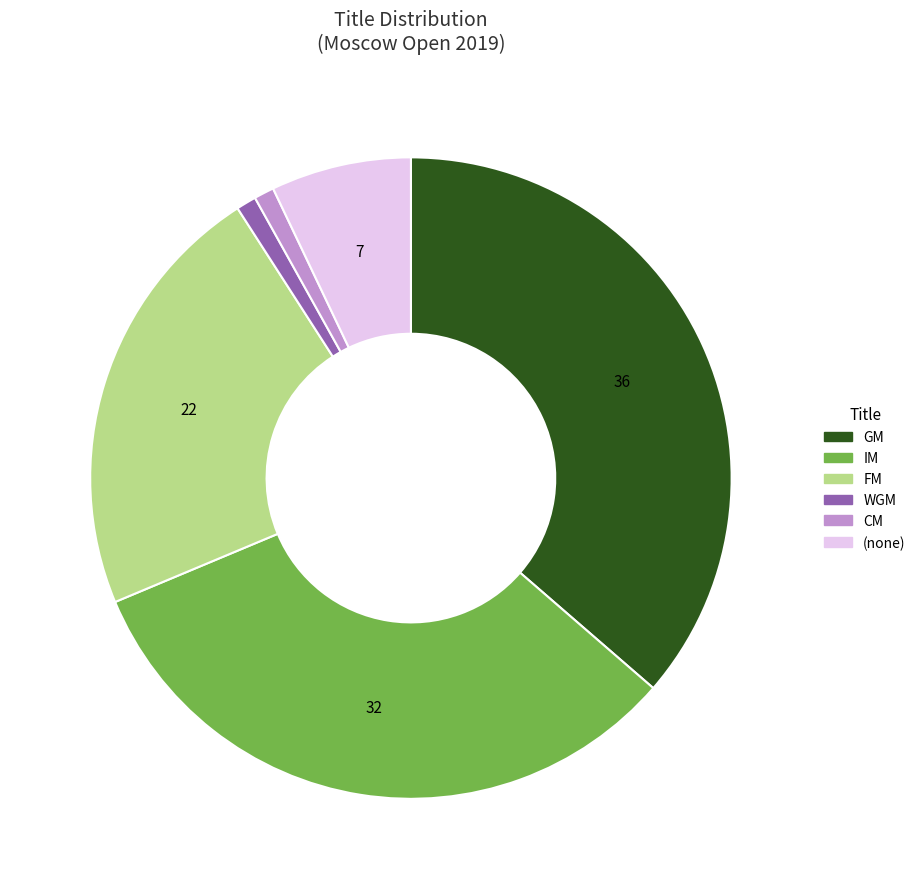

Is there any slice that represents more than half of the pie?

No